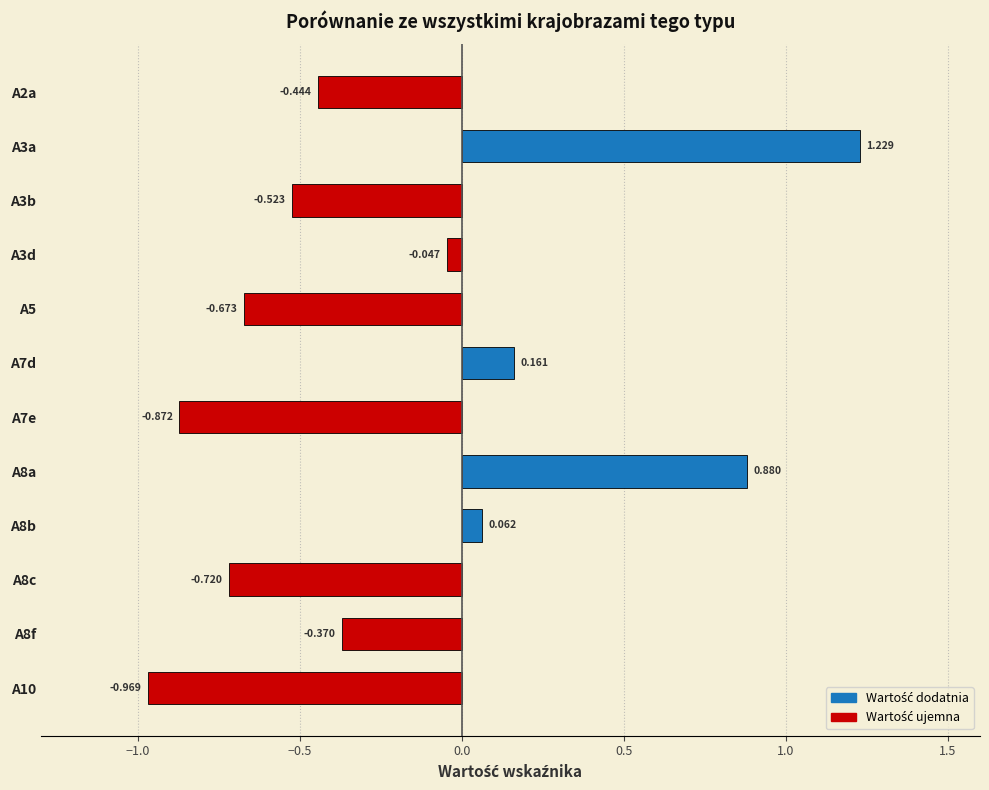

Does the chart contain stacked bars?

No